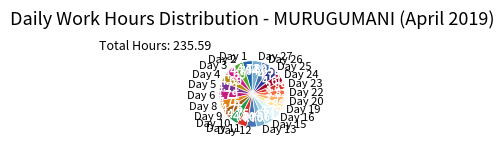

Is Day 6 the majority of the pie?

No